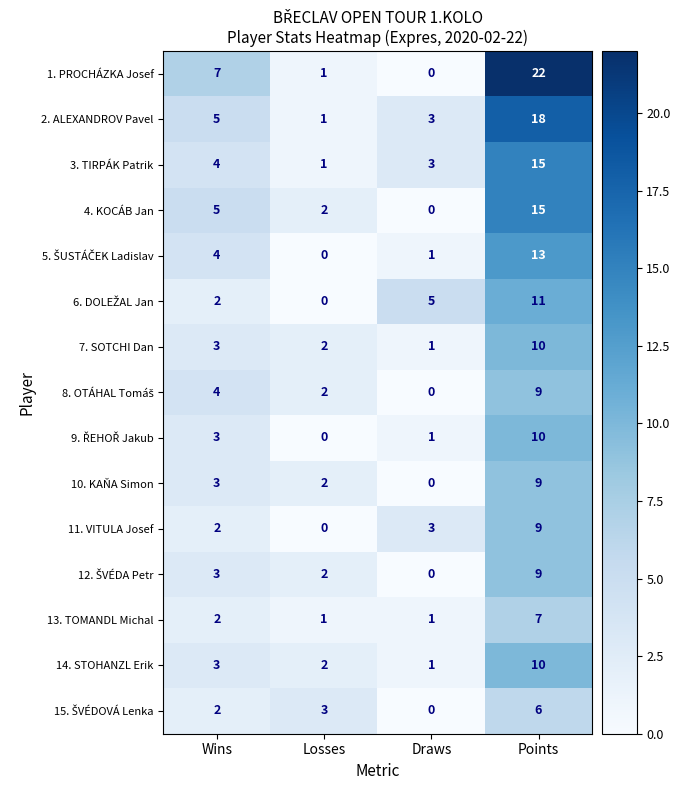

Where is 4. KOCÁB Jan nearest to the value 7?

Wins